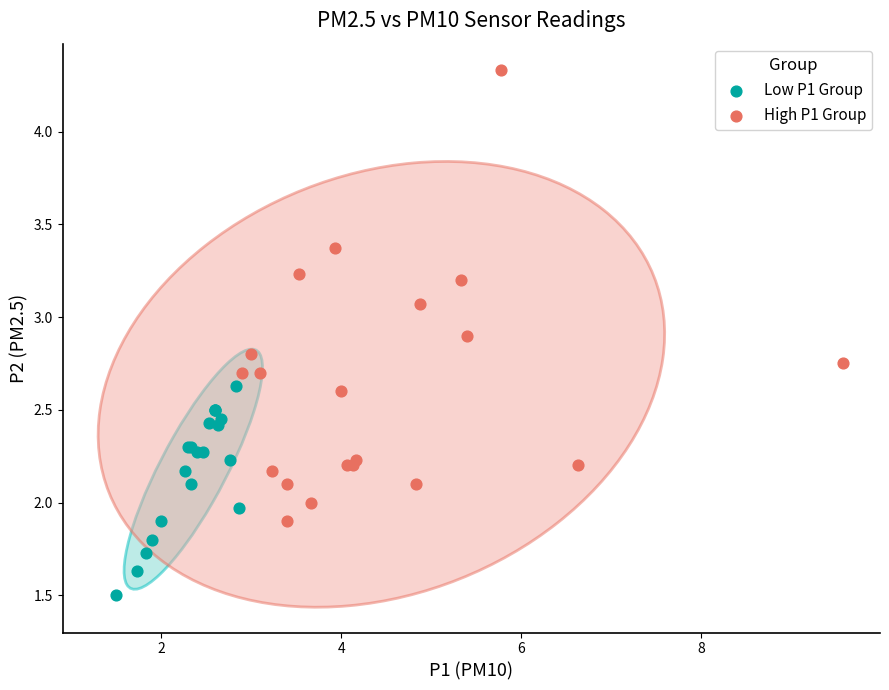

Which series has the widest spread of Y values?

High P1 Group